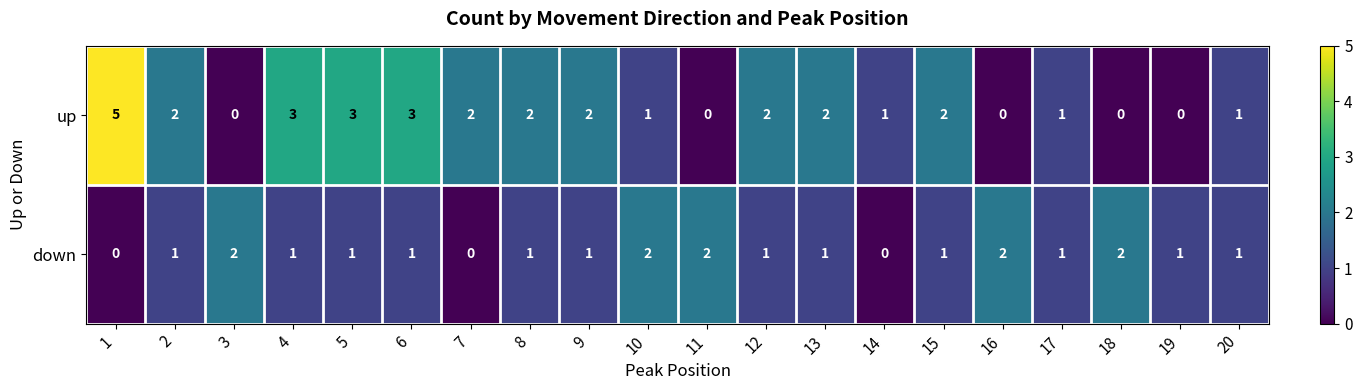

List the series in order of their peak value, highest first.

up, down